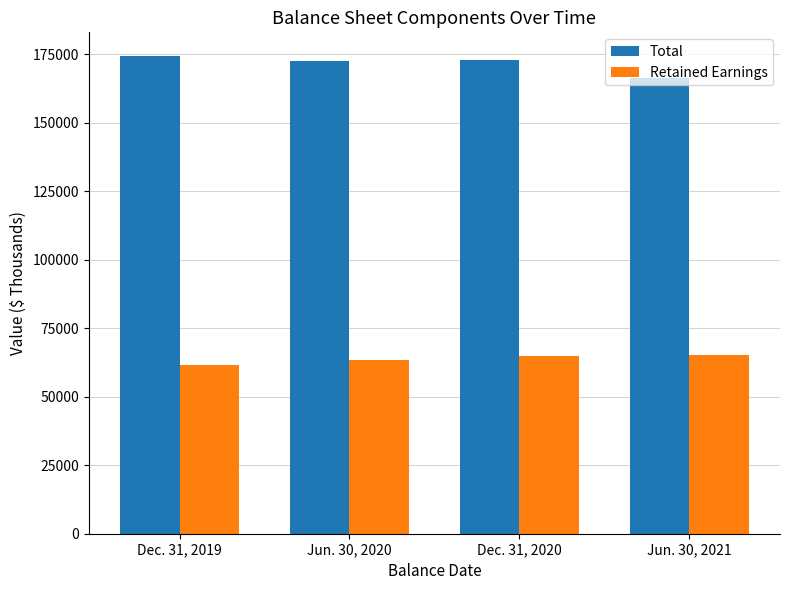

Which series has the largest total across all categories?

Total